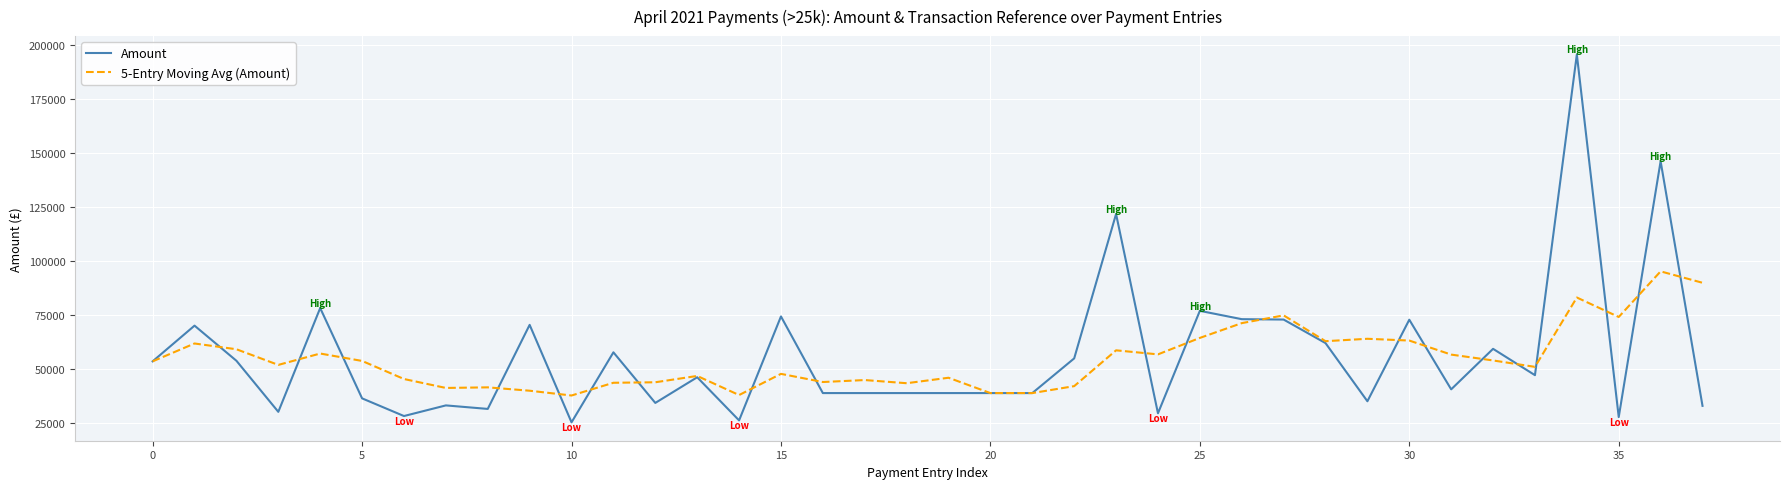

Rank the series by their maximum value, from lowest to highest.

5-Entry Moving Avg (Amount), Amount